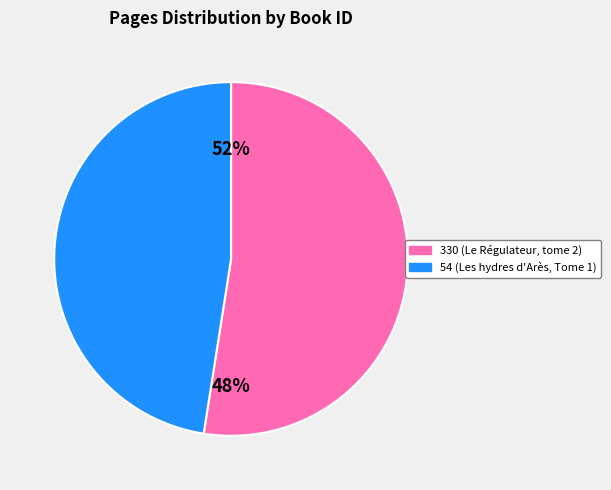

What percentage do 330 and 54 together represent?

100.0%